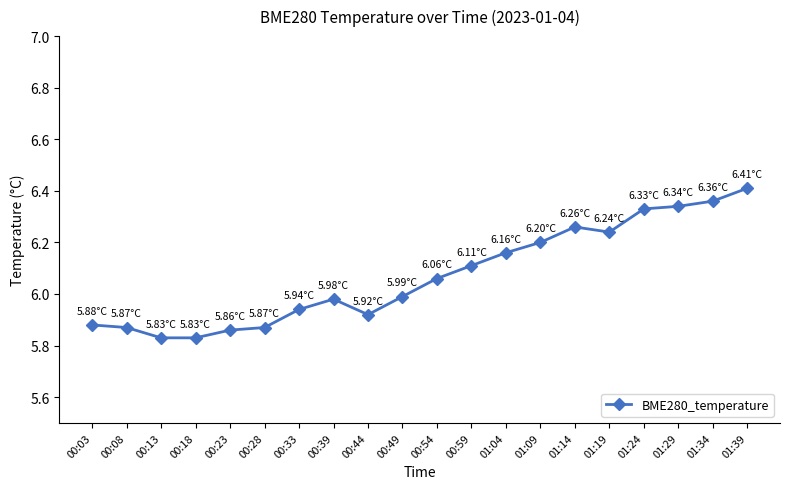

The chart shows a value of 1.3 at 00:18. True or false?

False